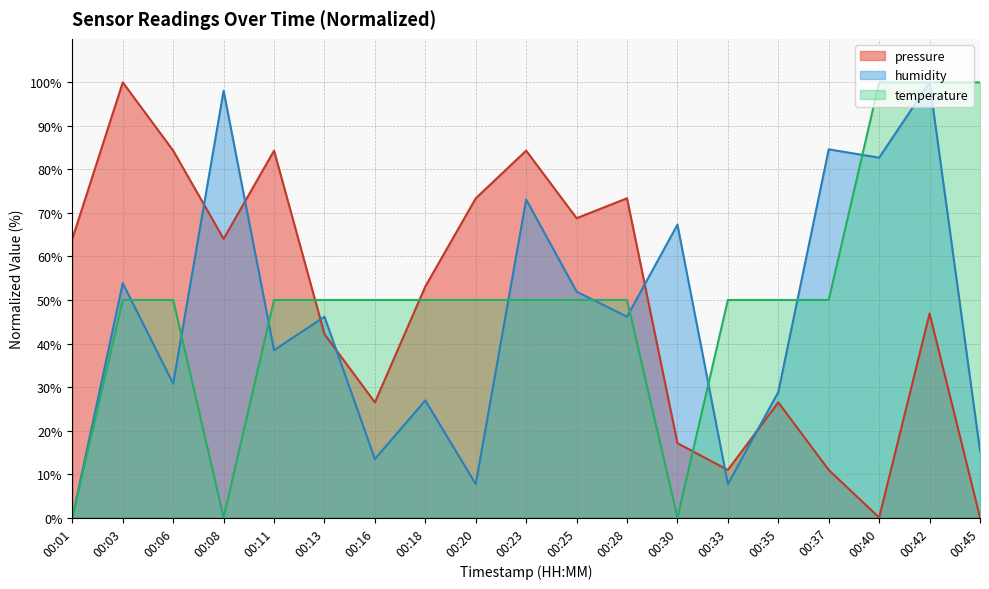

How many distinct data groups are displayed?

3